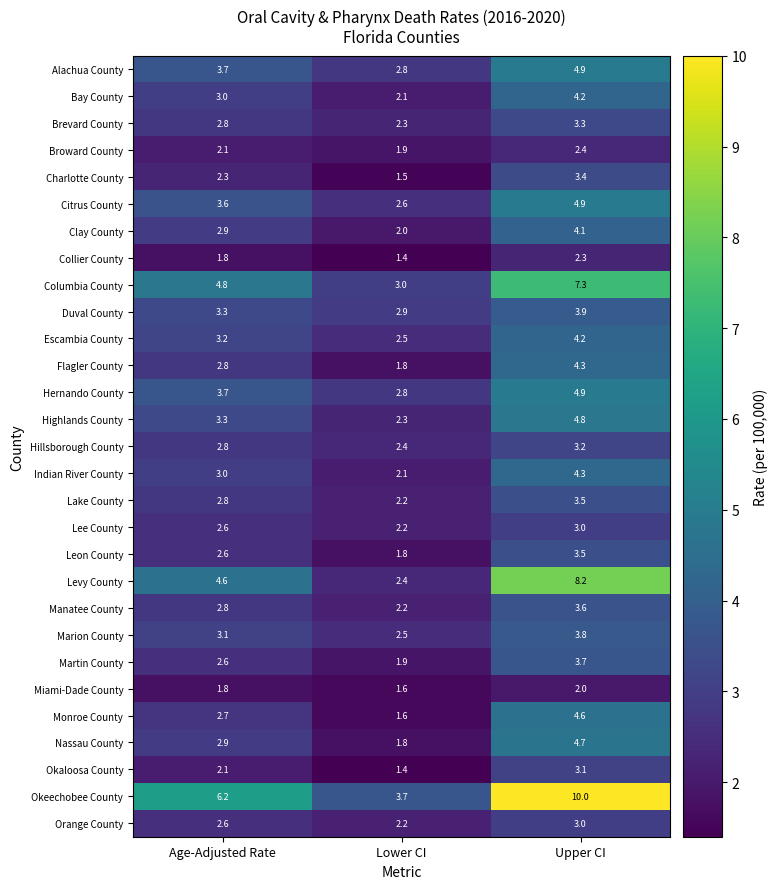

Which category has the highest value across all series?

Upper CI